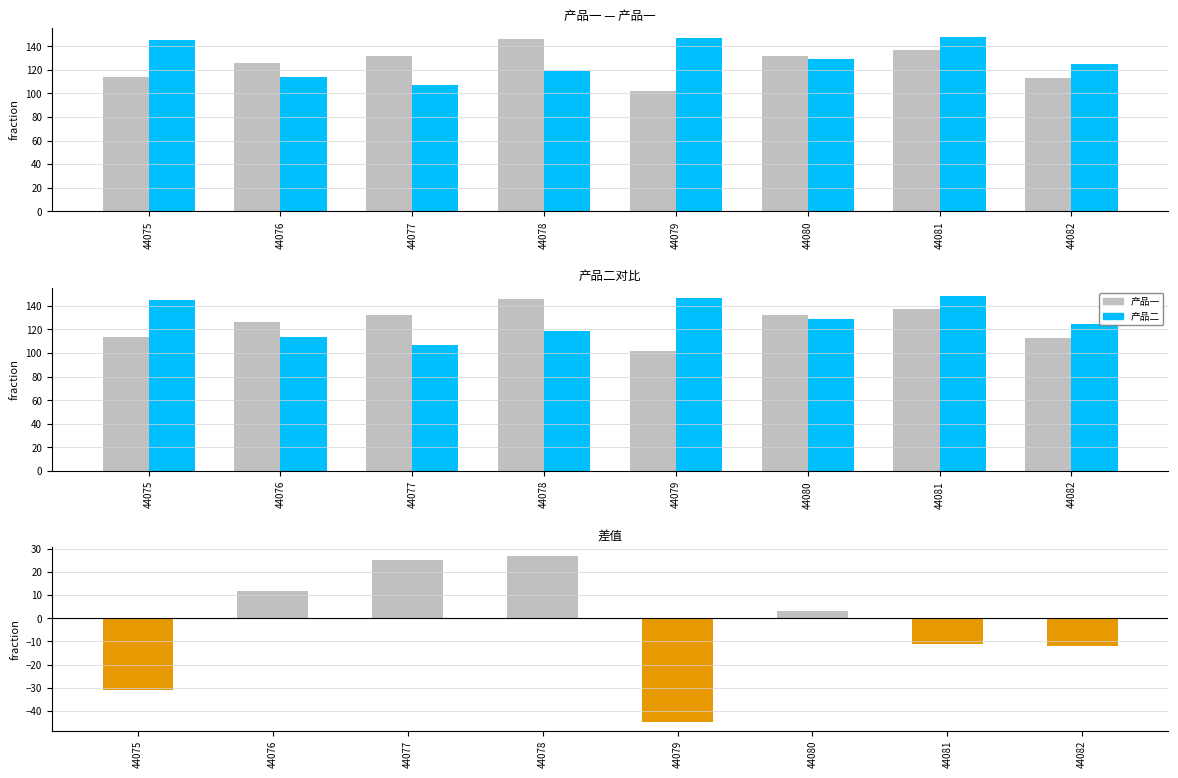

Rank the series by their maximum value, from highest to lowest.

产品二, 产品一, 差值